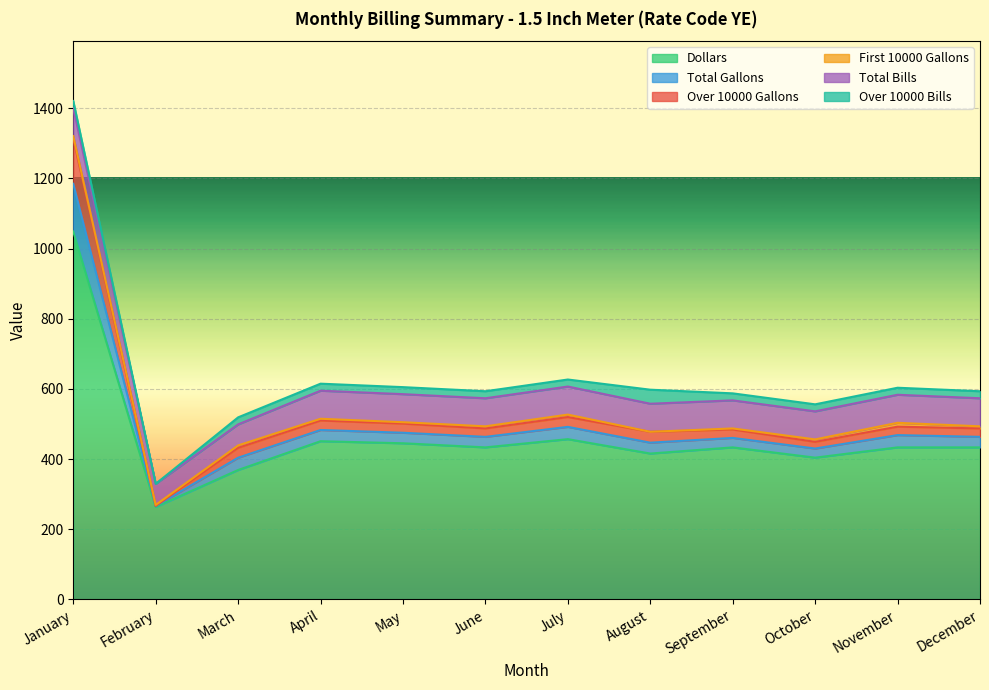

What is the minimum value for Dollars?

263.6